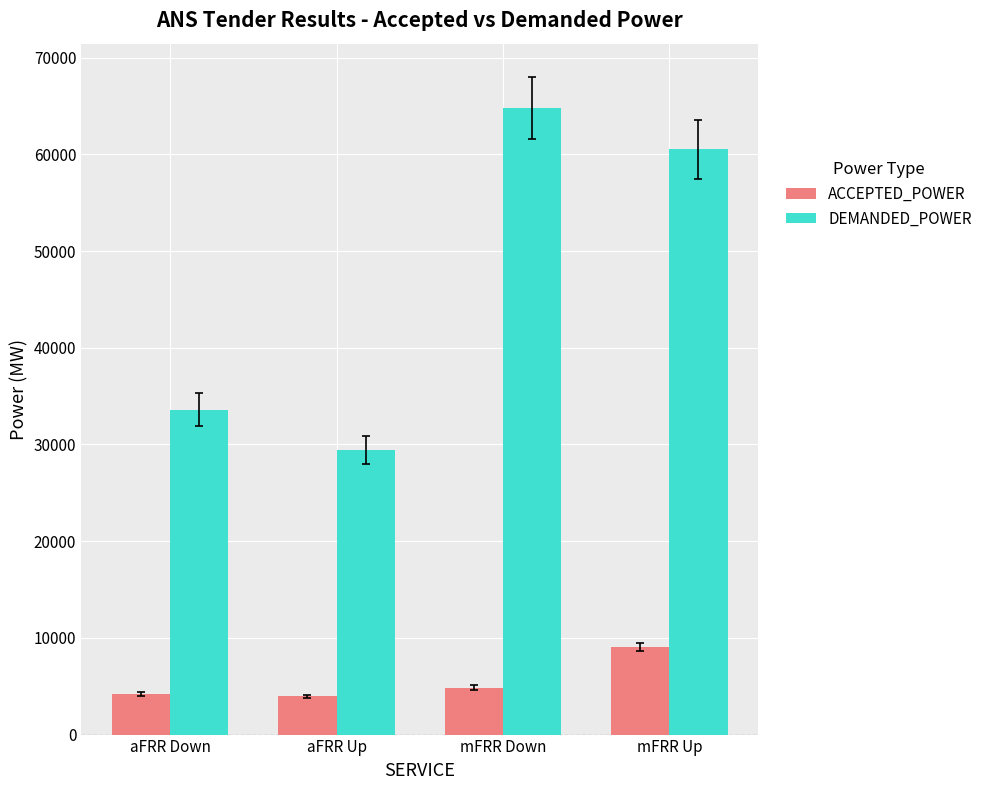

List the series in order of their overall mean, highest first.

DEMANDED_POWER, ACCEPTED_POWER